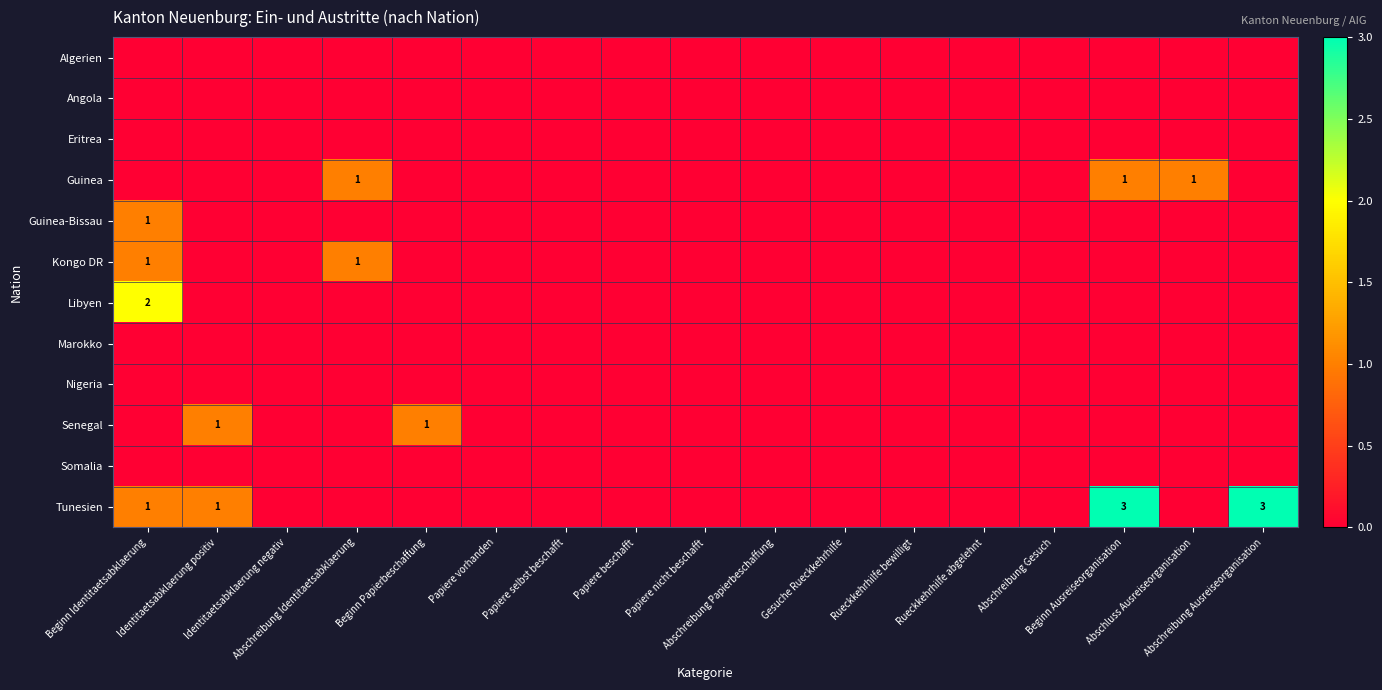

Is the value of Guinea at Abschreibung Papierbeschaffung greater than the value of Senegal at Gesuche Rueckkehrhilfe?

No